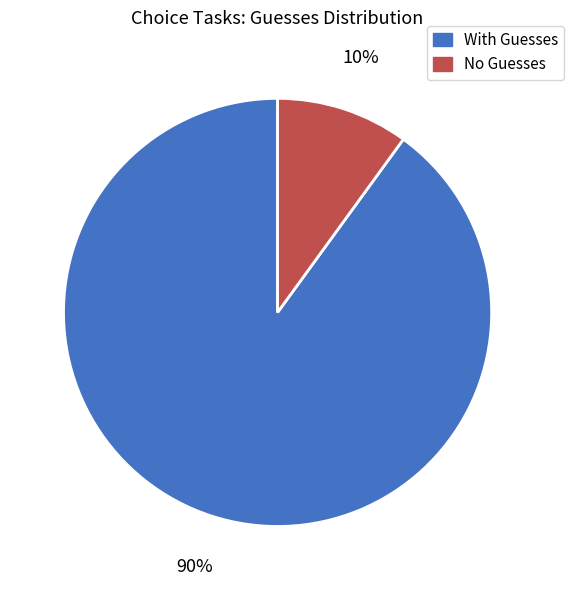

Which slice is the smallest?

No Guesses